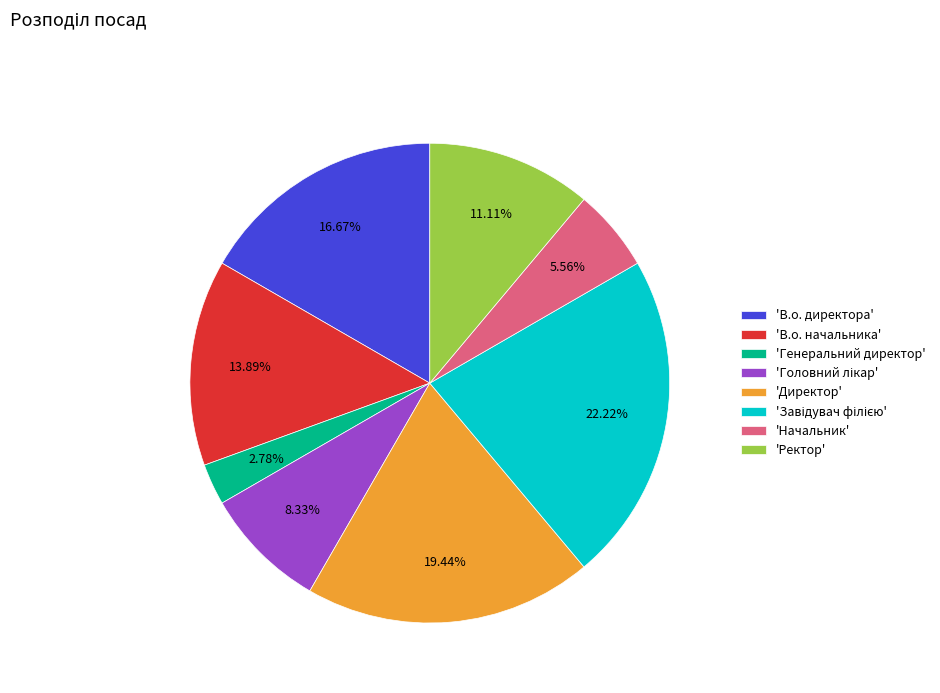

To the nearest percent, what is the difference between the largest and smallest slice percentages?

19%